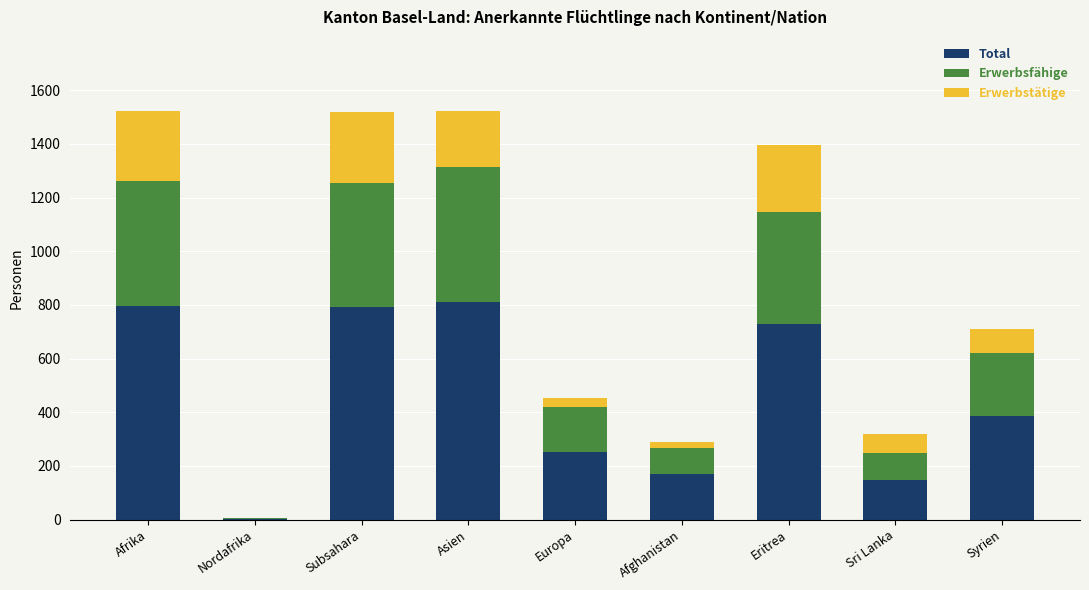

What is the maximum value for Total?

812